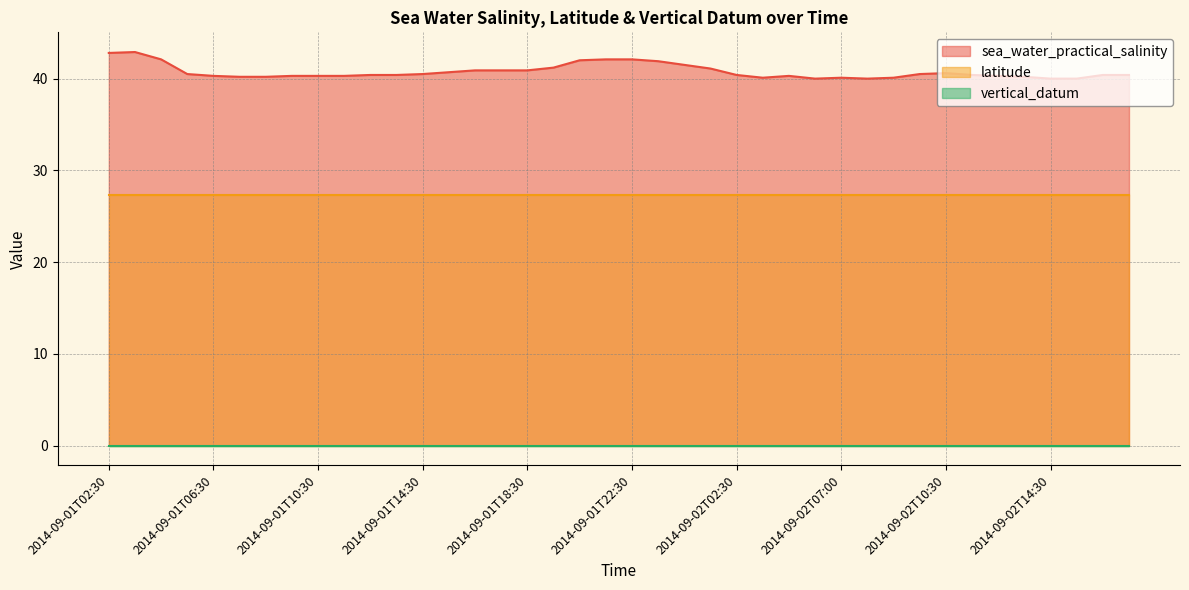

What is the difference between the second highest and minimum values in the sea_water_practical_salinity series?

2.8